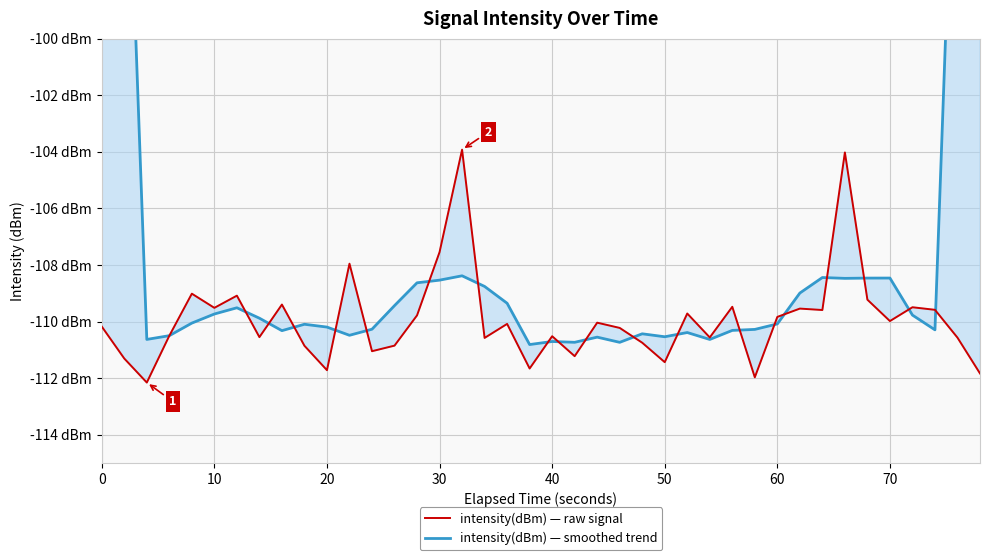

What is the smallest value displayed?

-112.2